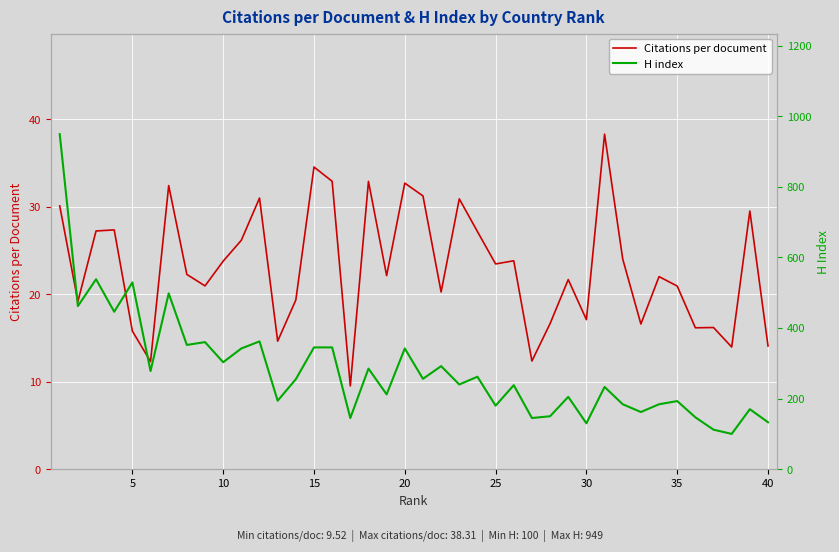

What are all the series names shown in the legend?

Citations per document, H index